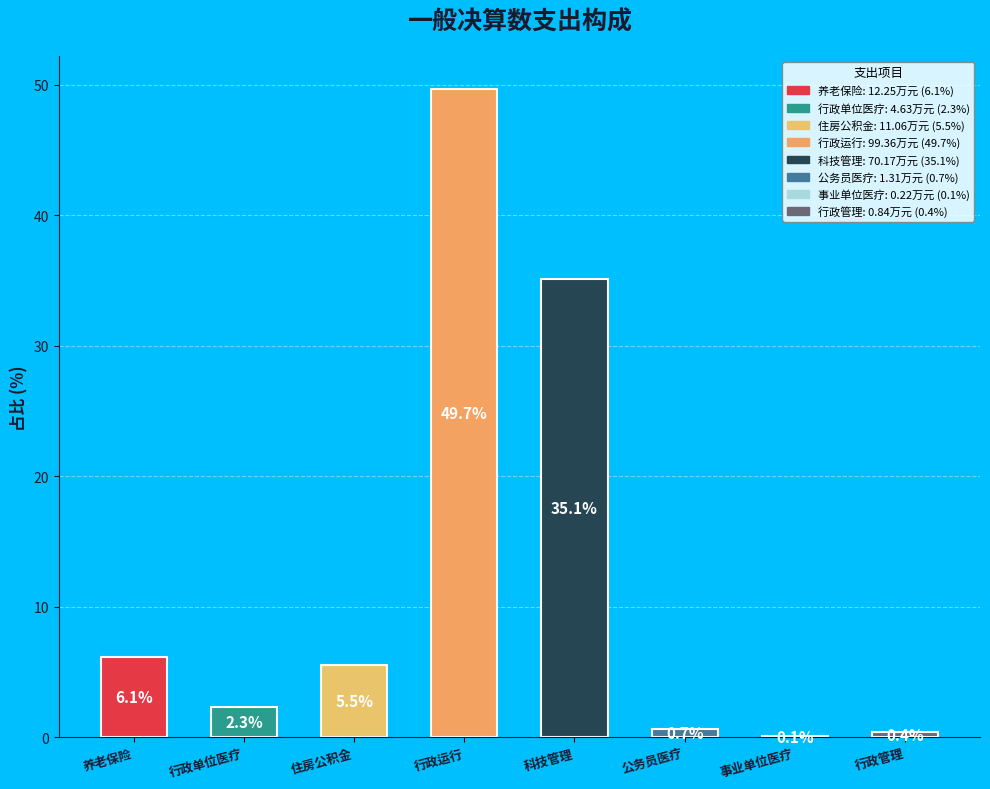

Where does the data first go above 5?

养老保险